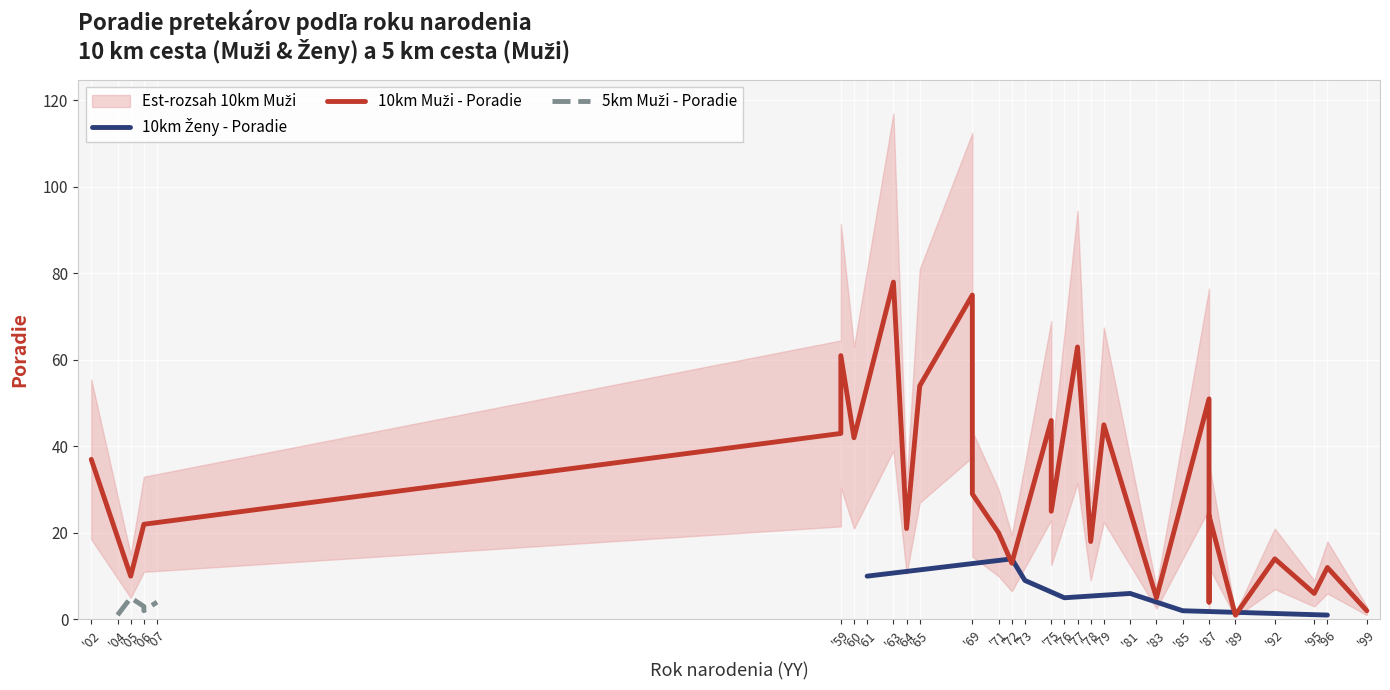

What is the sum of all 10km Muži - Poradie values?

821